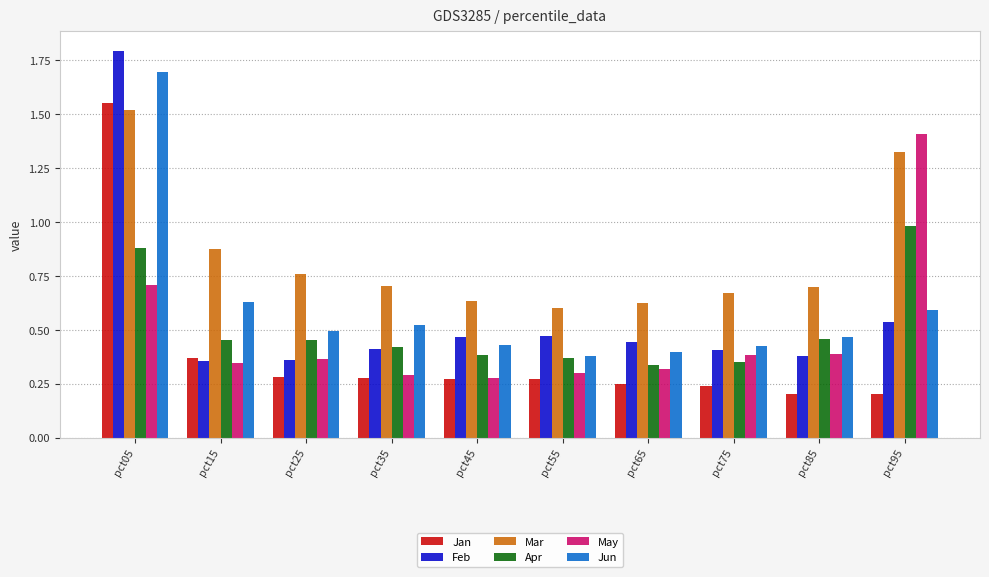

How many groups of bars are there?

10